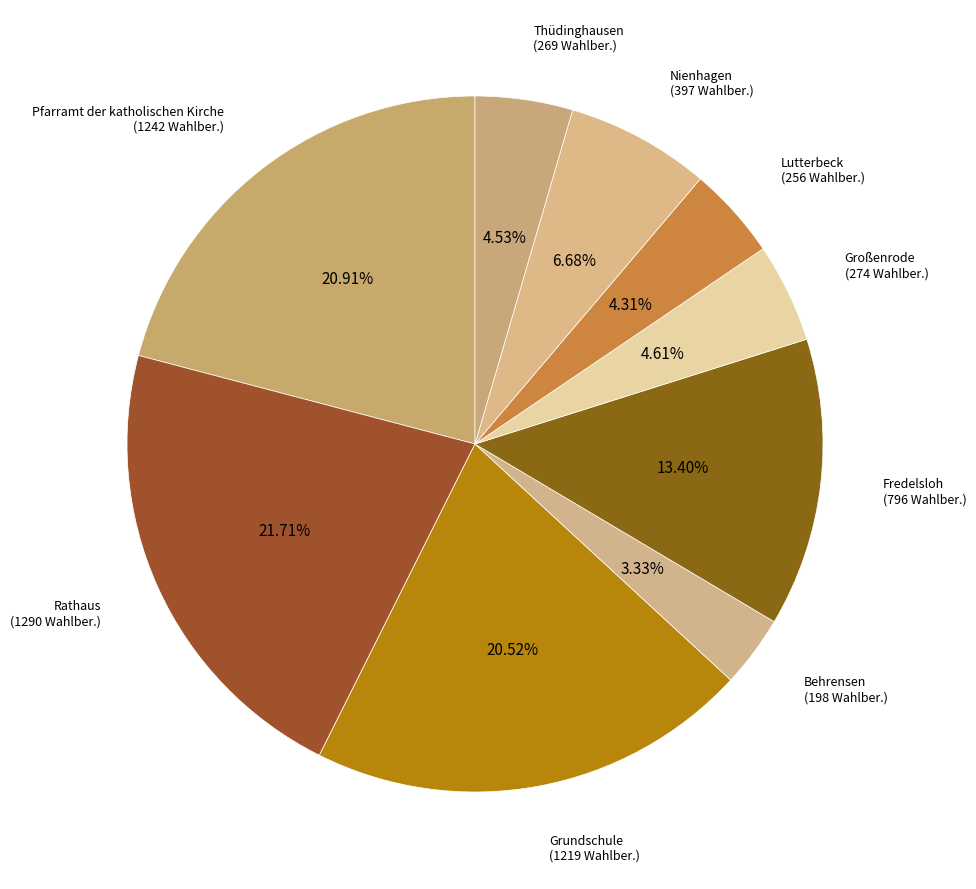

How many segments does this pie chart have?

9